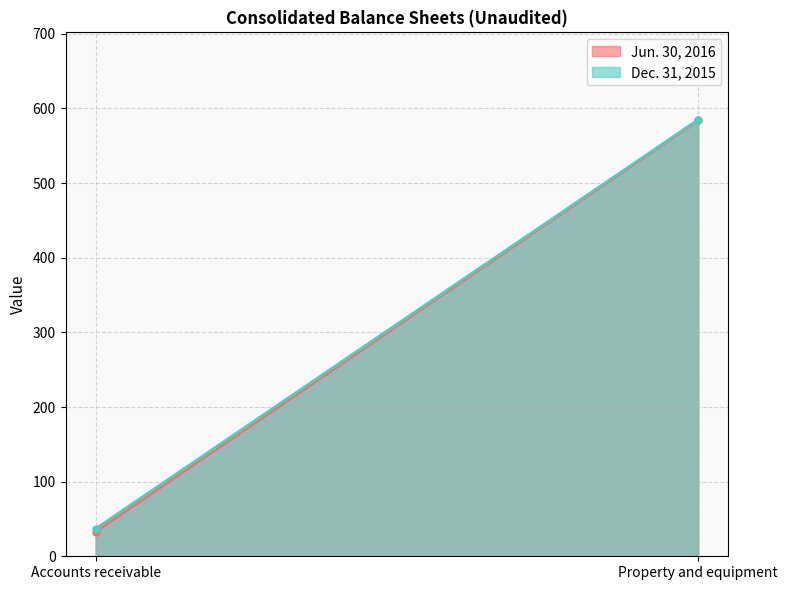

At which label is Dec. 31, 2015 closest to 311?

Accounts receivable